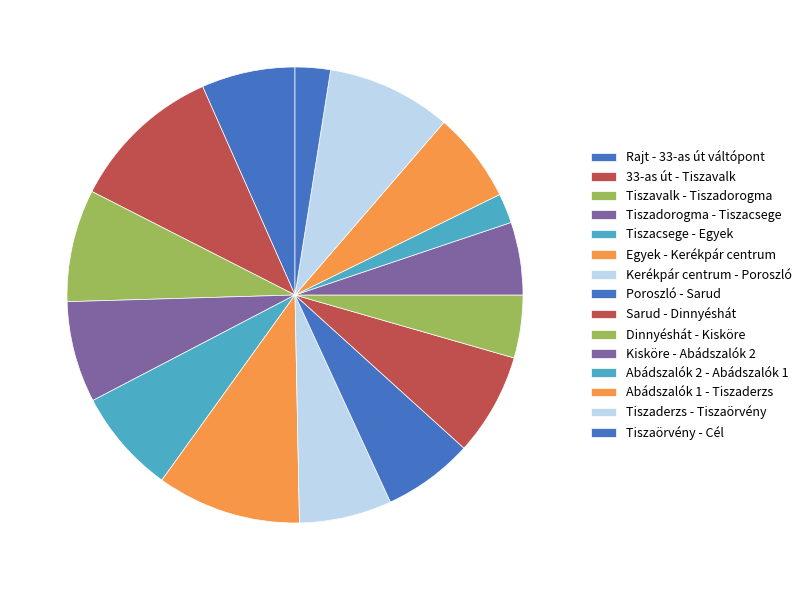

Do Tiszaörvény - Cél and Abádszalók 1 - Tiszaderzs together represent more than half of the pie?

No